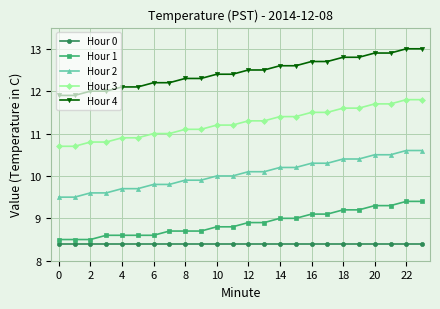

Which series has the largest total across all categories?

Hour 4